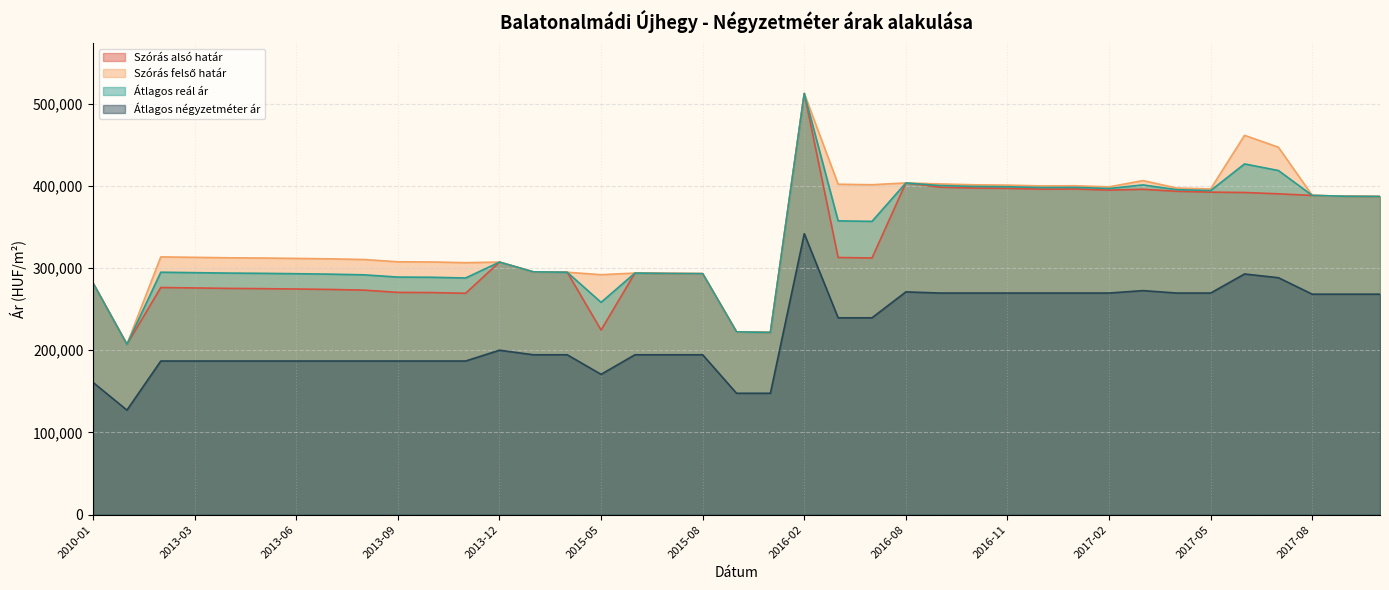

What are all the series names shown in the legend?

Szórás alsó határ, Szórás felső határ, Átlagos reál ár, Átlagos négyzetméter ár